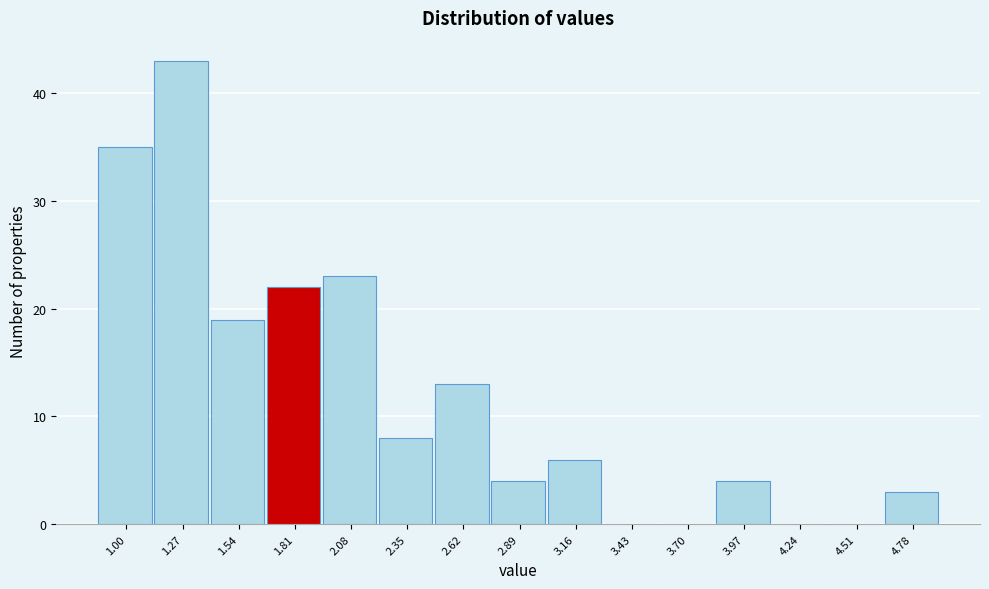

The value at 4.78 is 3. True or false?

True